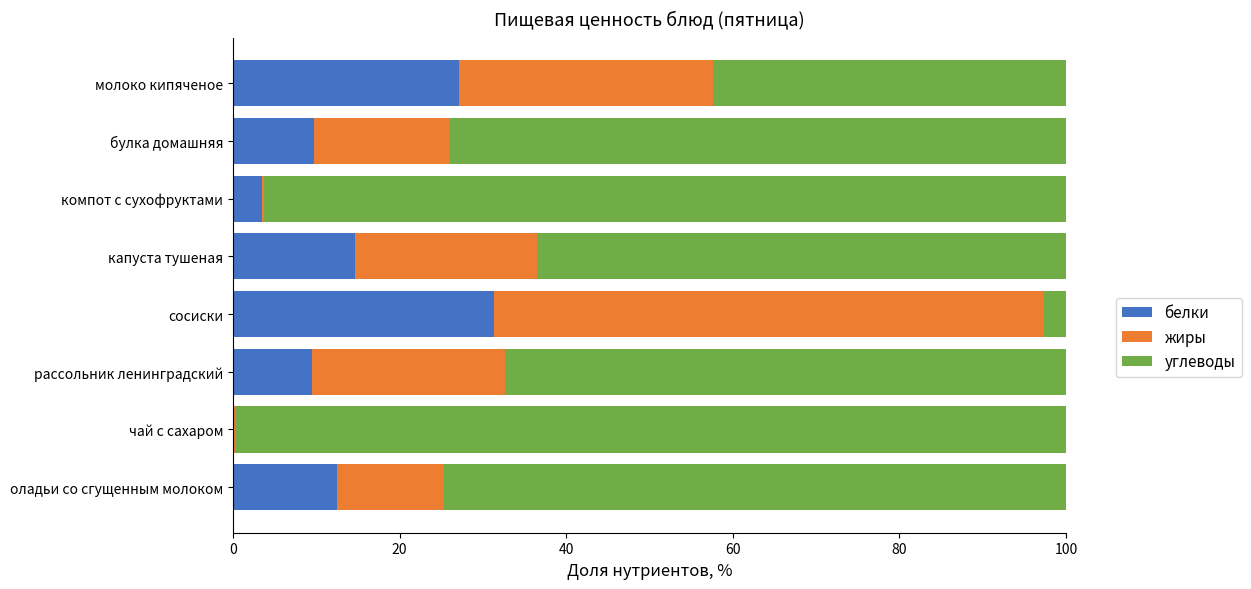

Is it true that белки equals 3.5 at компот с сухофруктами?

True